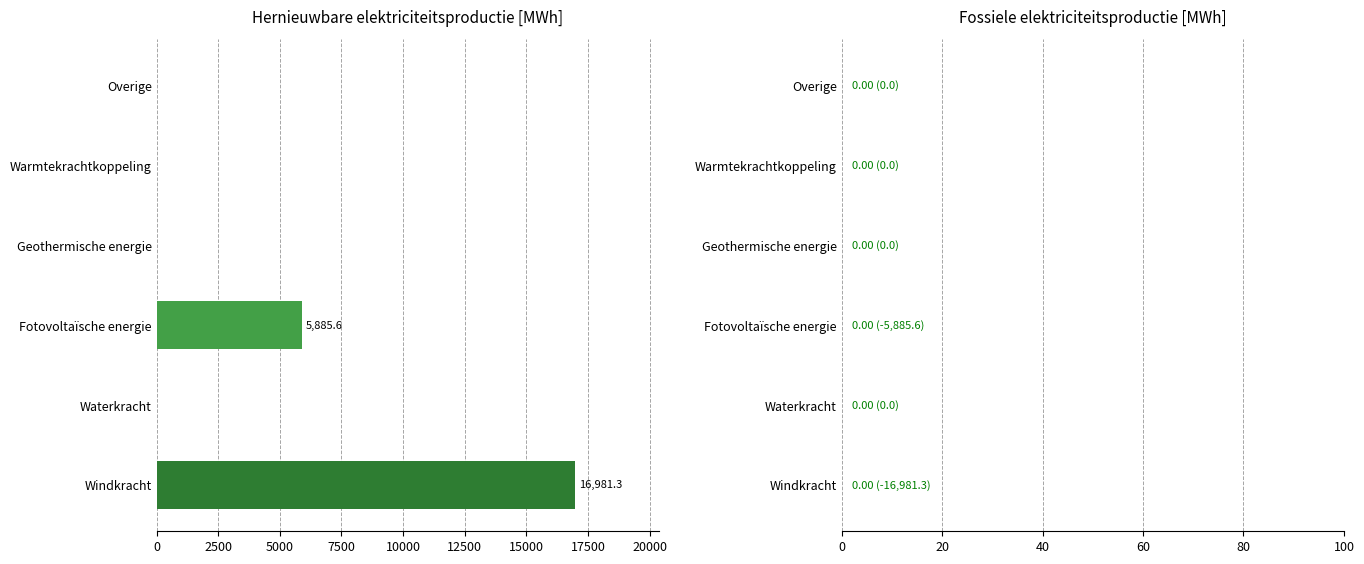

What is the greatest value displayed?

16981.3